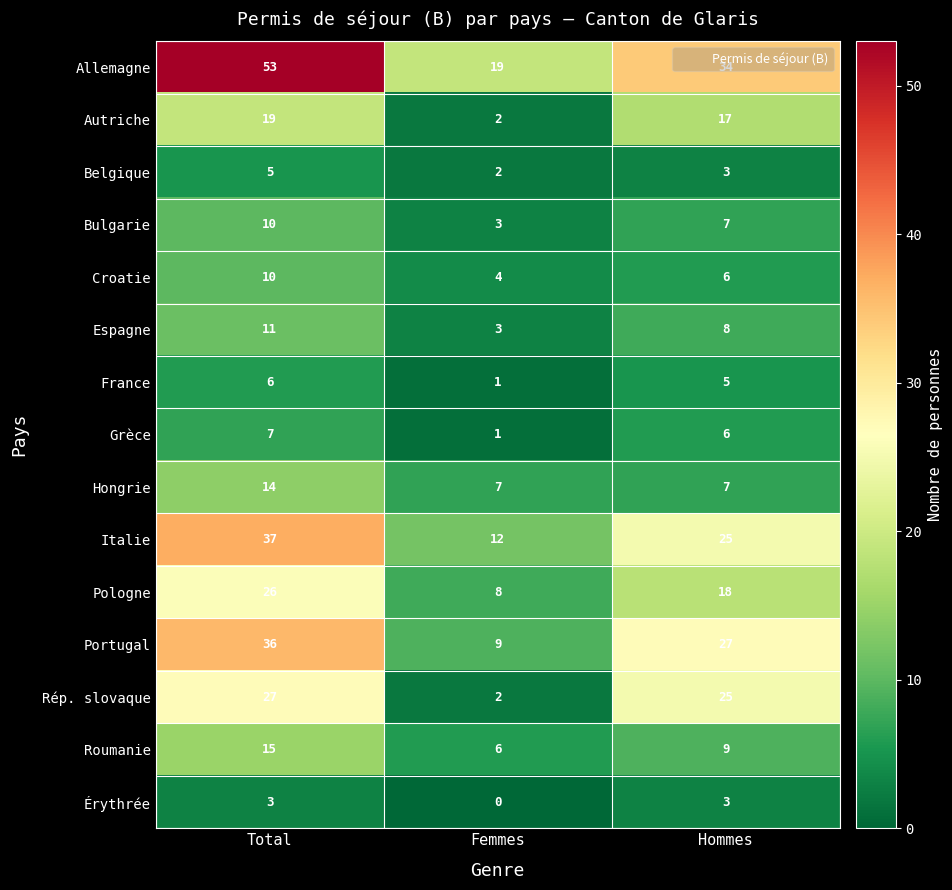

Read the Hongrie value at Femmes.

7